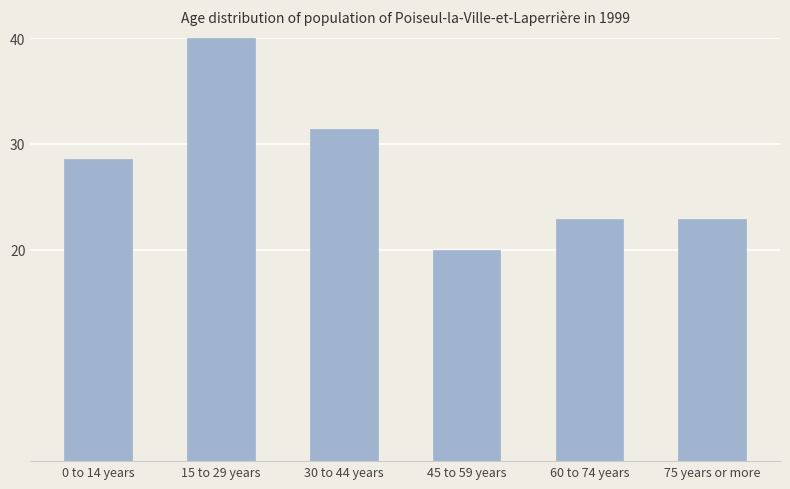

What is the average value?

27.6